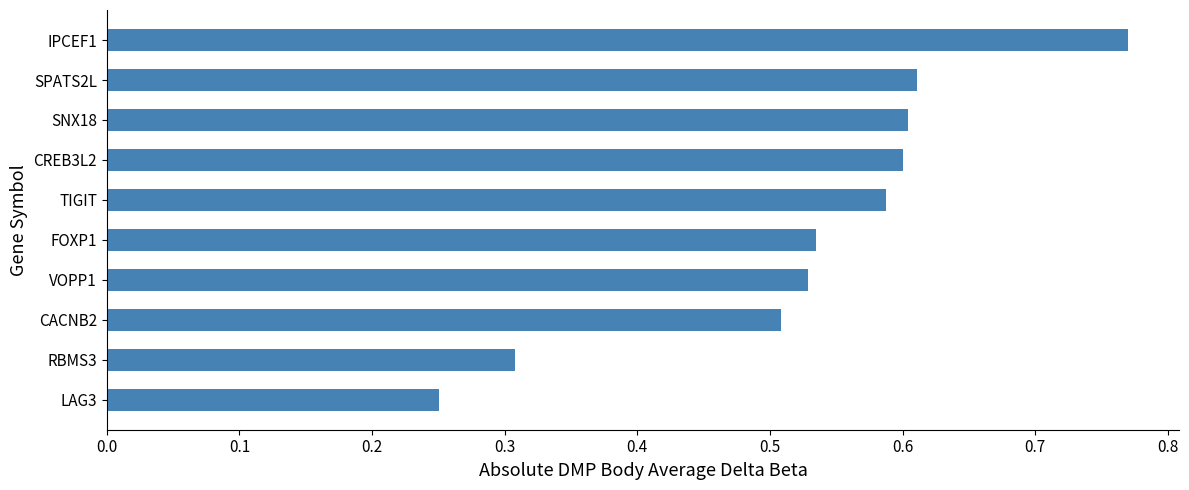

Is it true that the value at LAG3 is 0.4?

False